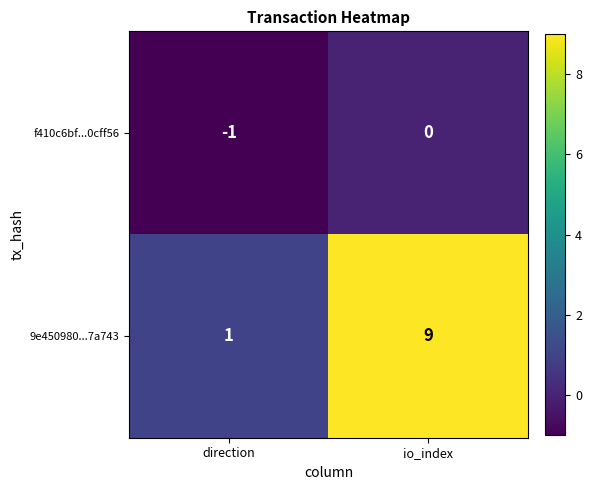

List the series in order of their peak value, lowest first.

f410c6bf...0cff56, 9e450980...7a743